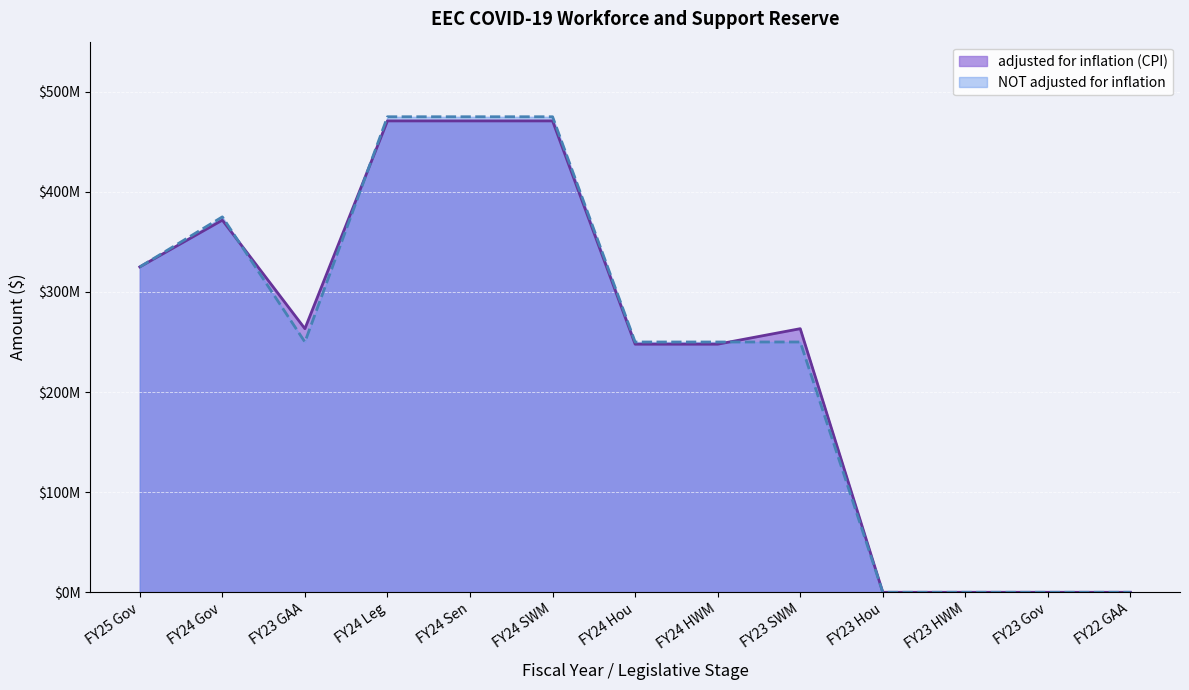

At which category is the sum across all series the highest?

FY24 Leg